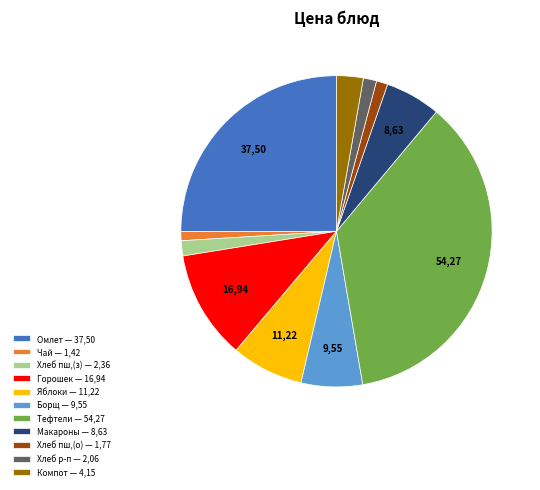

True or false: Борщ — 9,55 accounts for 6% of the total.

True